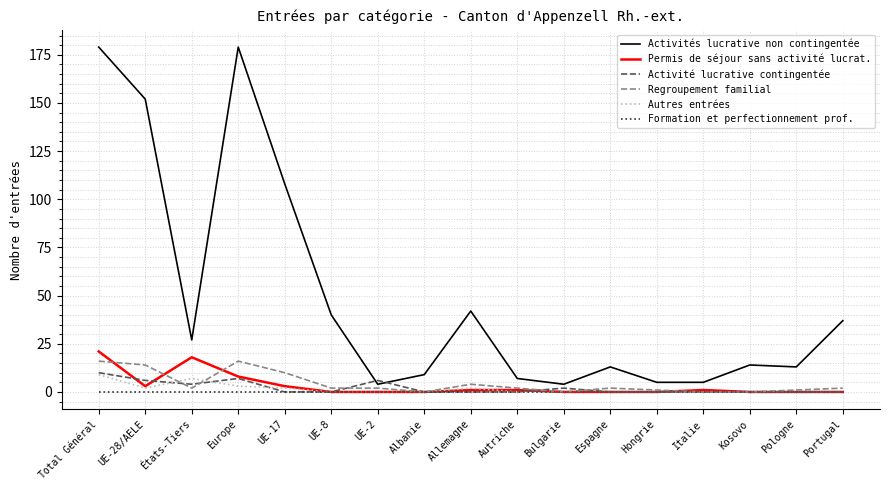

Read the Permis de séjour sans activité lucrat. value at États-Tiers, to the nearest 5.

20